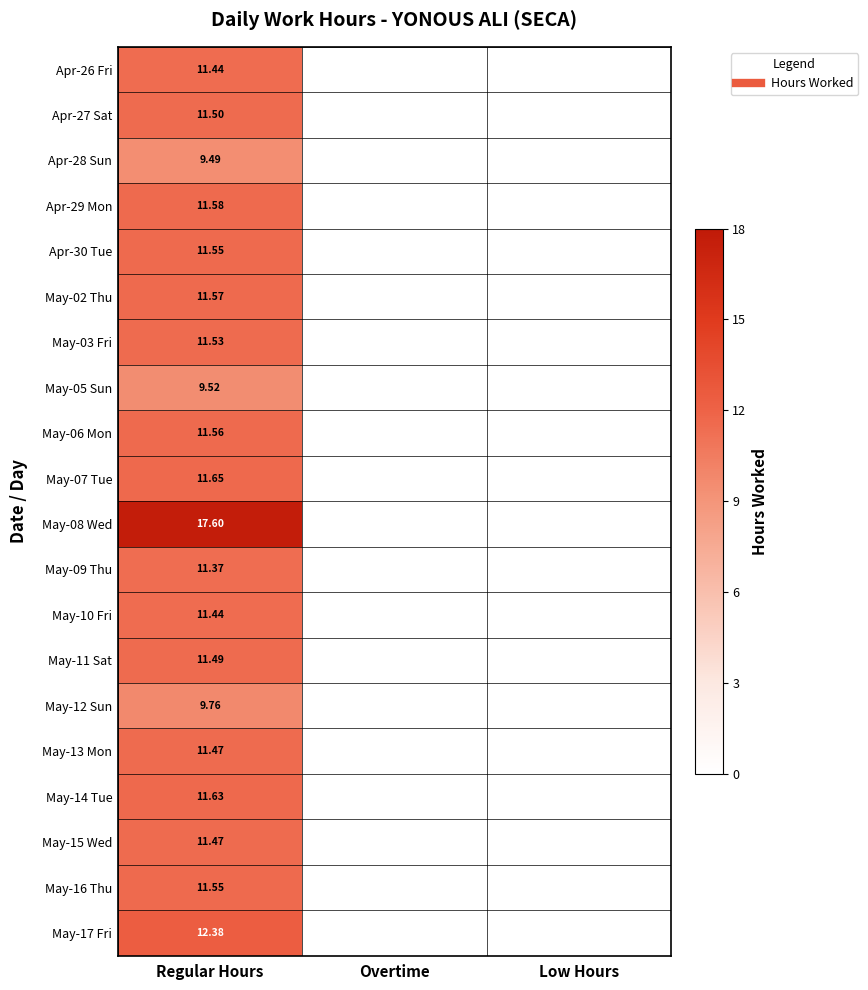

At which category is the sum across all series the highest?

Regular Hours